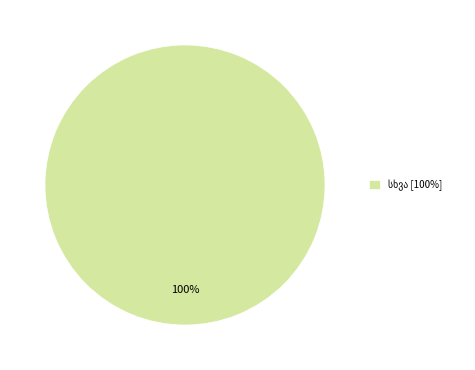

Does any single category account for the majority?

Yes